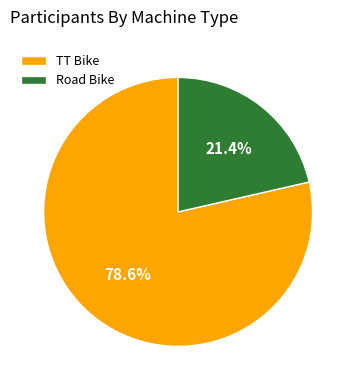

What is the largest slice in the pie chart?

TT Bike